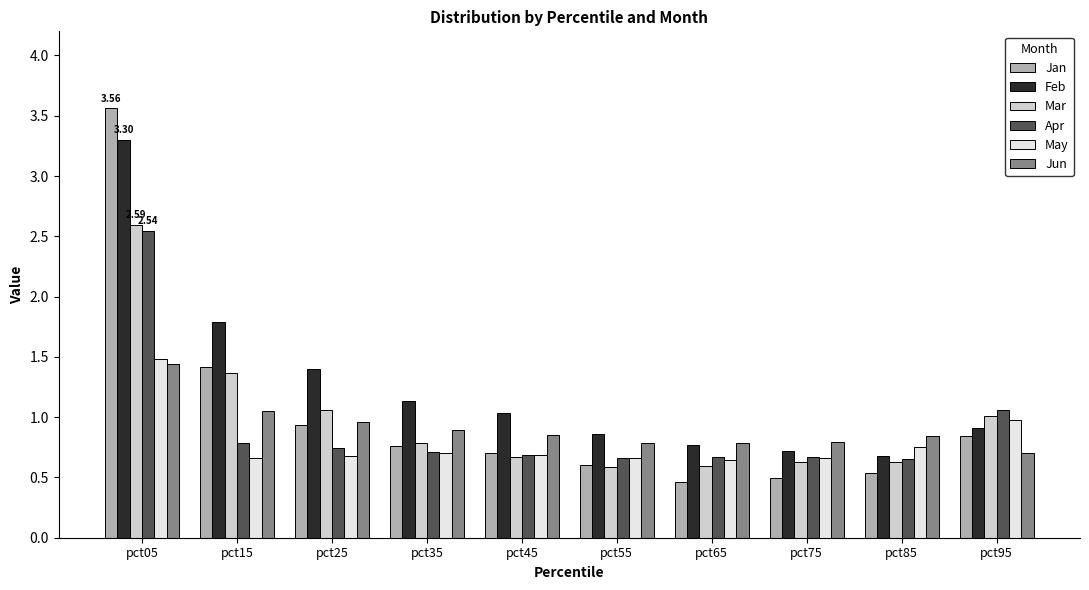

What is the spread (max minus min) of values at pct45?

0.4